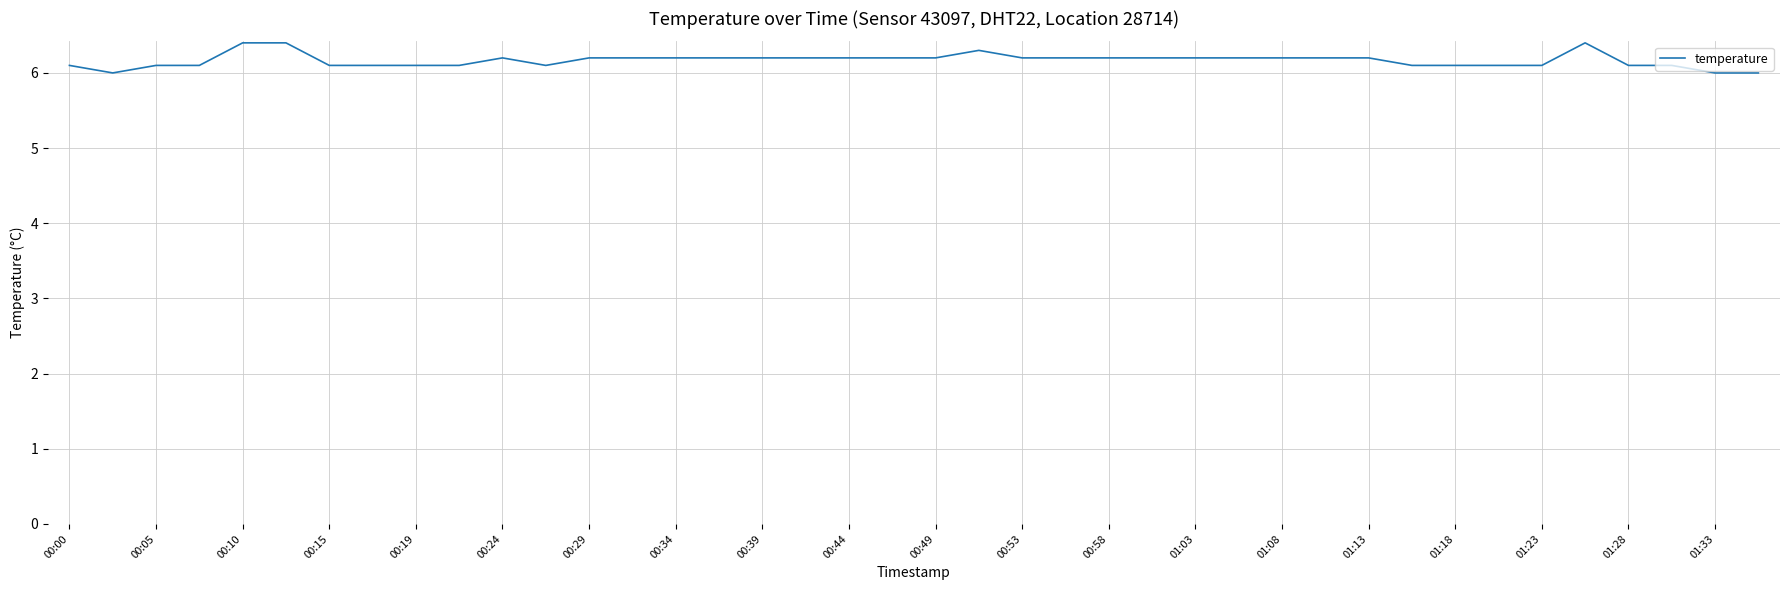

True or false: the data has more than 1 interior local peaks.

True